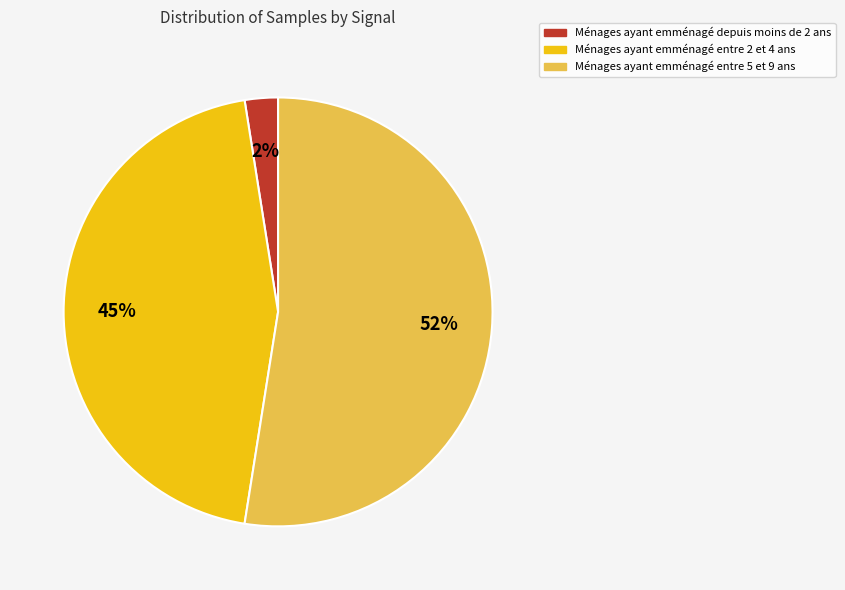

Is there a majority slice in this chart?

Yes